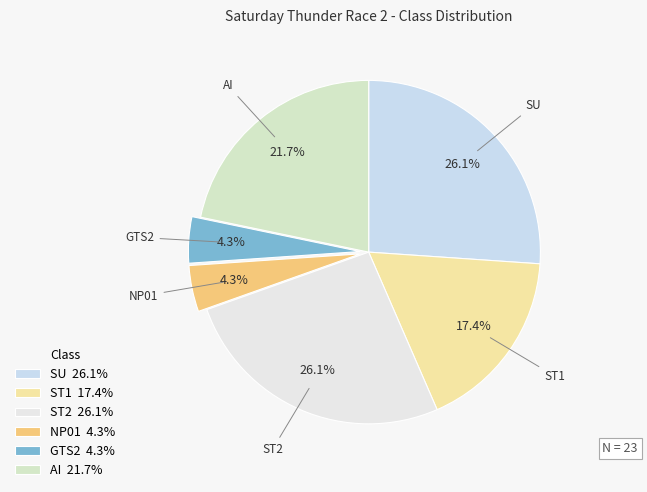

To the nearest percent, what is the combined percentage of ST2 and SU?

52%